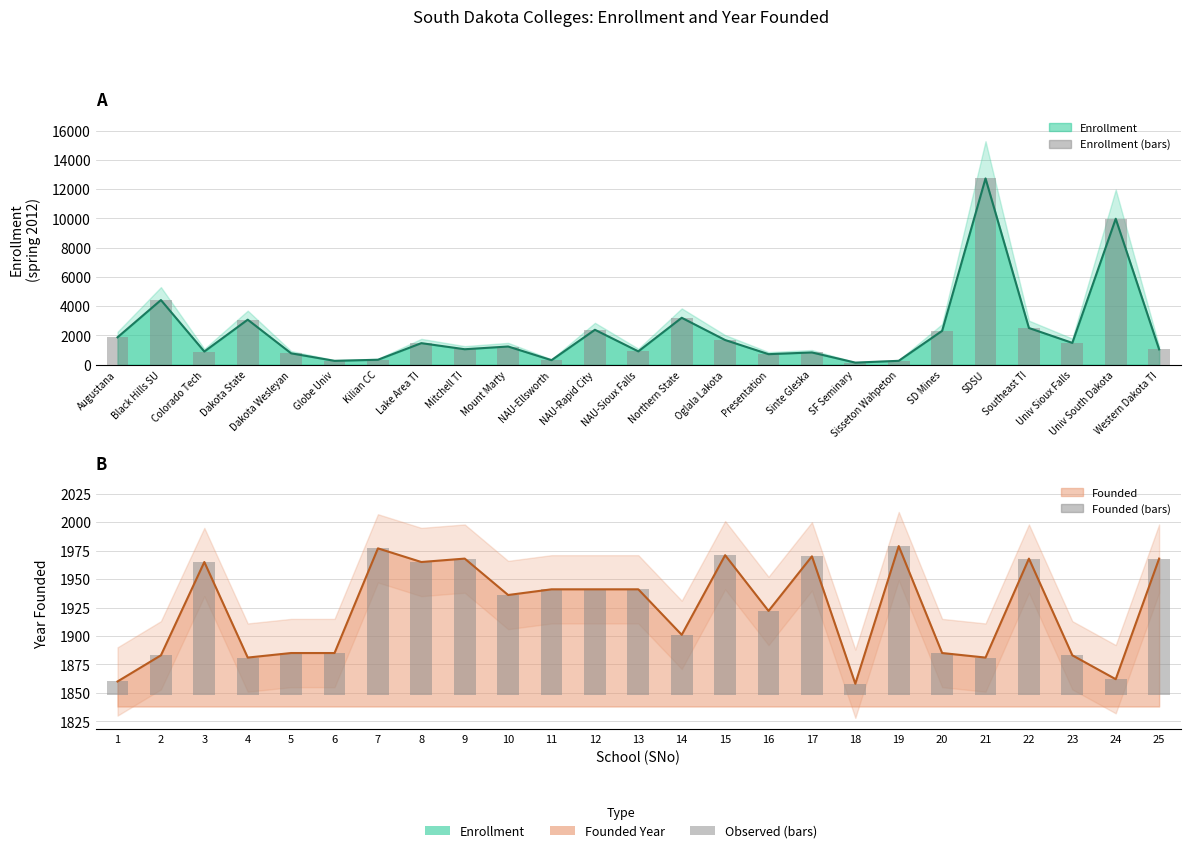

Which category has the highest value in the Enrollment (line) series?

SDSU